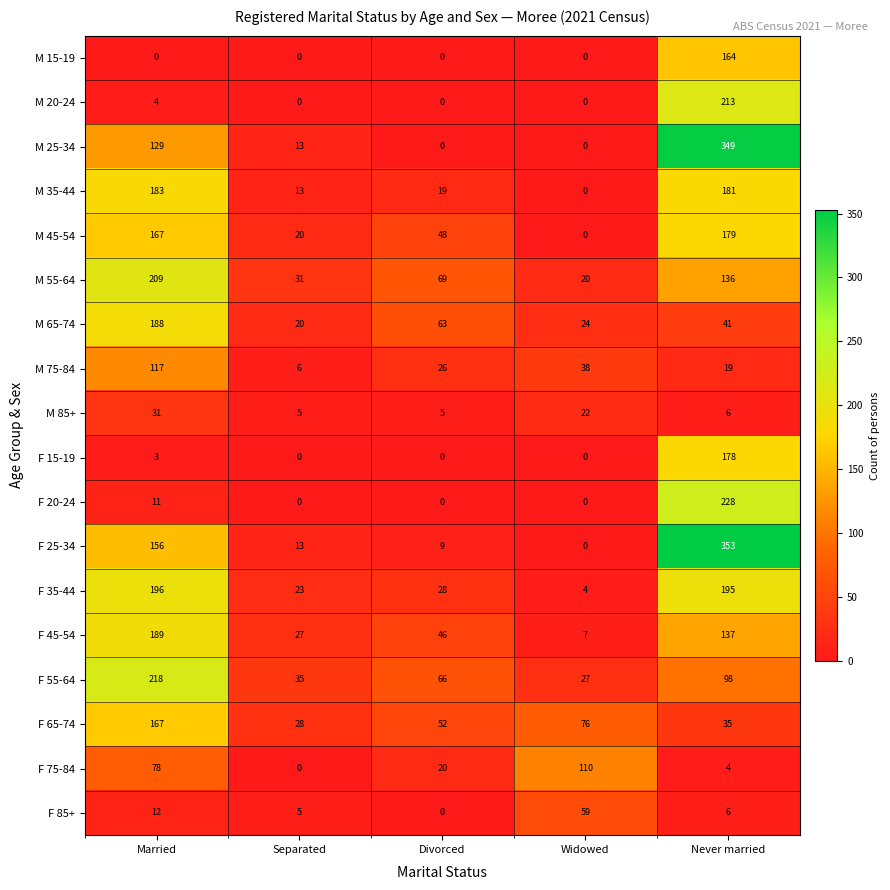

List the series in order of their peak value, lowest first.

M 85+, F 85+, F 75-84, M 75-84, M 15-19, F 65-74, F 15-19, M 45-54, M 35-44, M 65-74, F 45-54, F 35-44, M 55-64, M 20-24, F 55-64, F 20-24, M 25-34, F 25-34